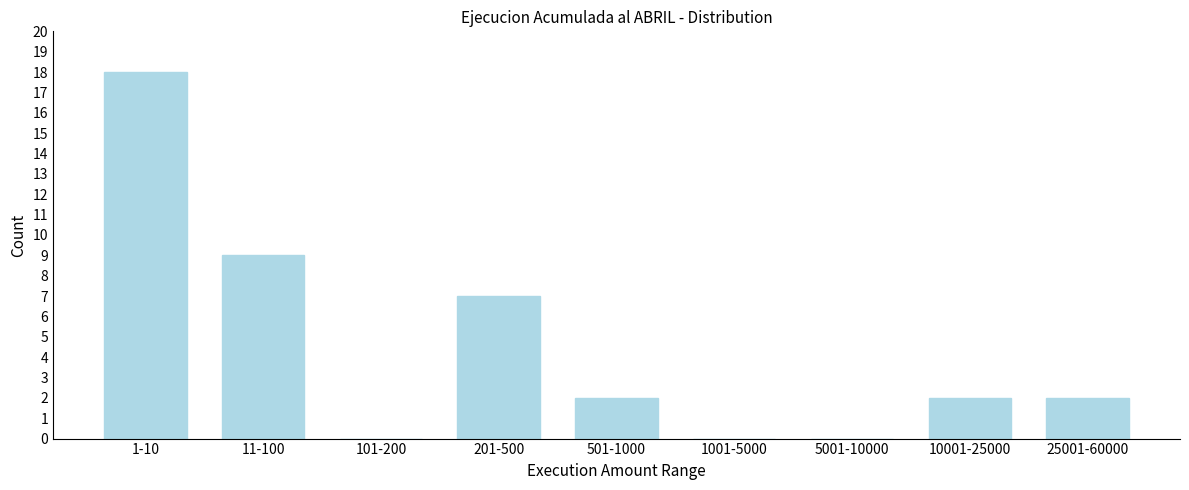

Reading right to left, list all the values displayed in this chart.

25001-60000=2	10001-25000=2	5001-10000=0	1001-5000=0	501-1000=2	201-500=7	101-200=0	11-100=9	1-10=18